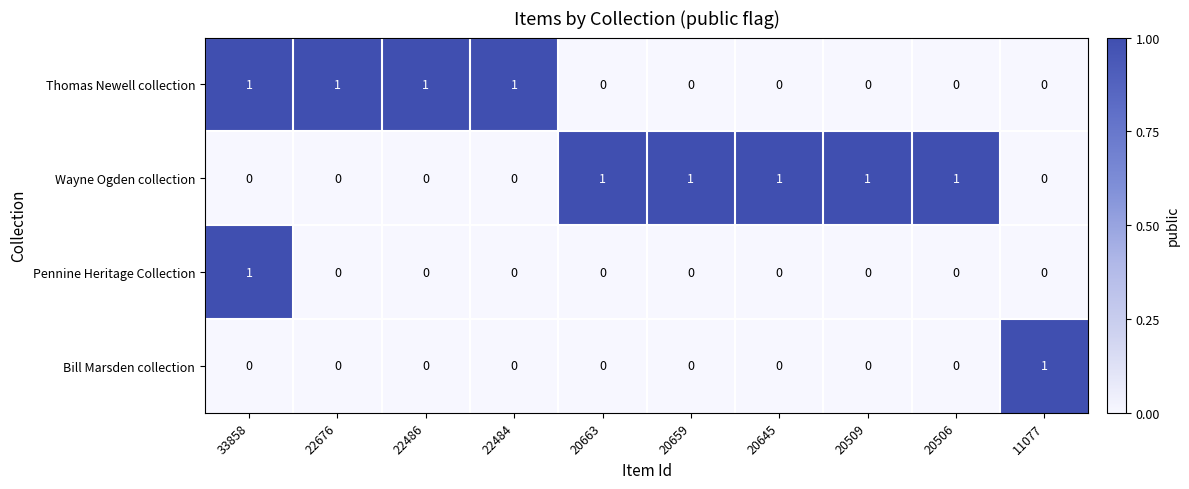

At which category is the sum across all series the highest?

33858